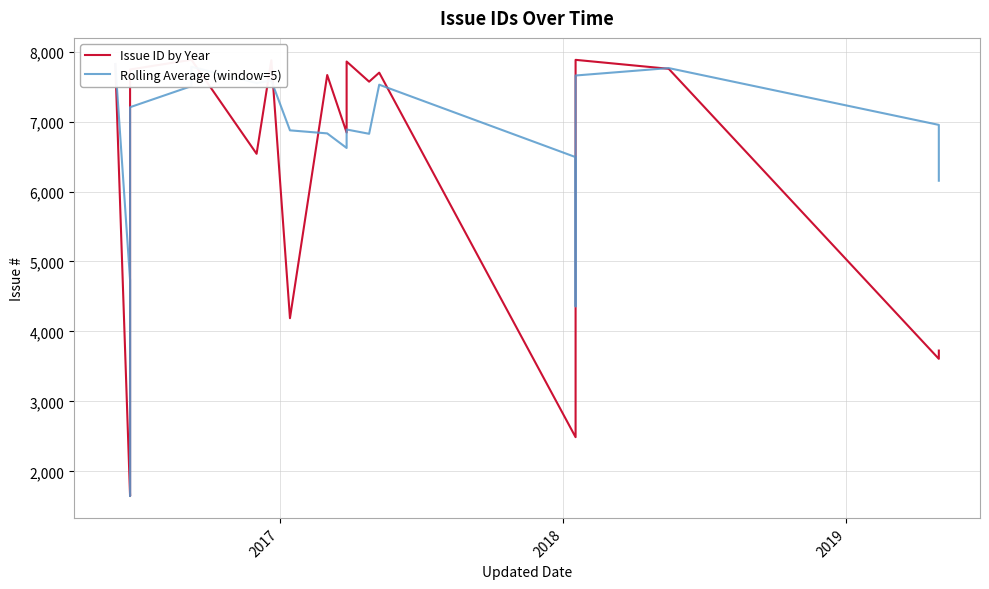

What is the average value of the Issue ID by Year series?

5819.7